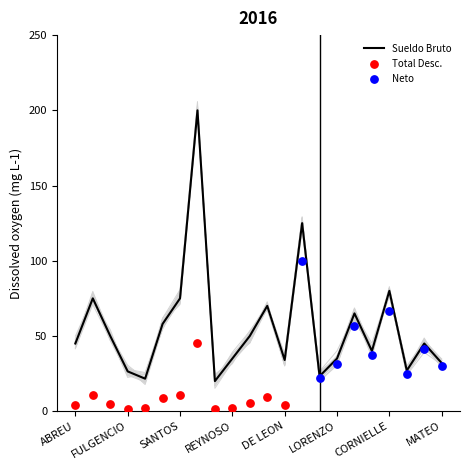

What is the total value across all series at ABRAHAM?

243.3